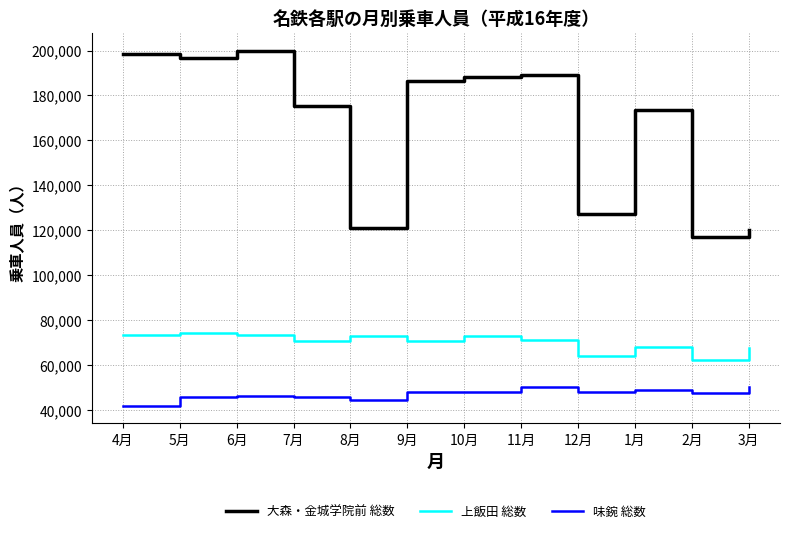

Is the value of 上飯田 総数 at 11月 greater than the value of 味鋺 総数 at 4月?

Yes